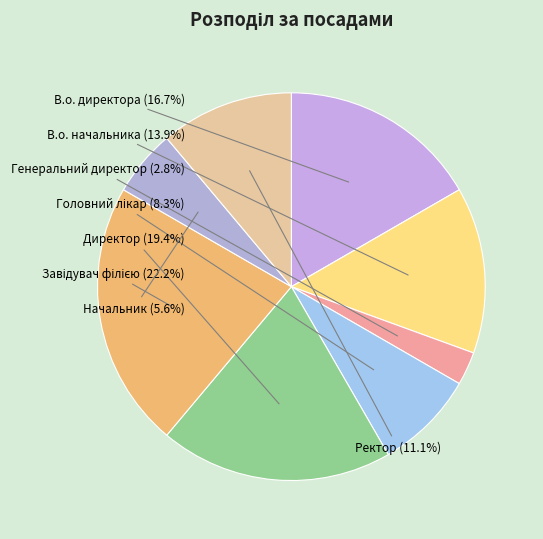

True or false: Завідувач філією accounts for 22% of the total.

True